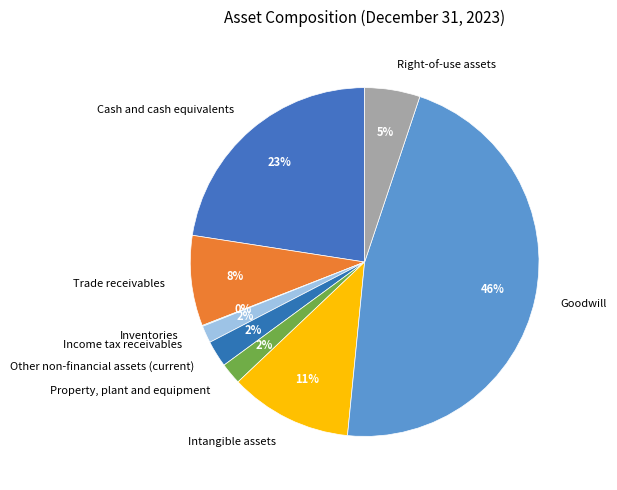

Do Goodwill and Other non-financial assets (current) together represent more than half of the pie?

No